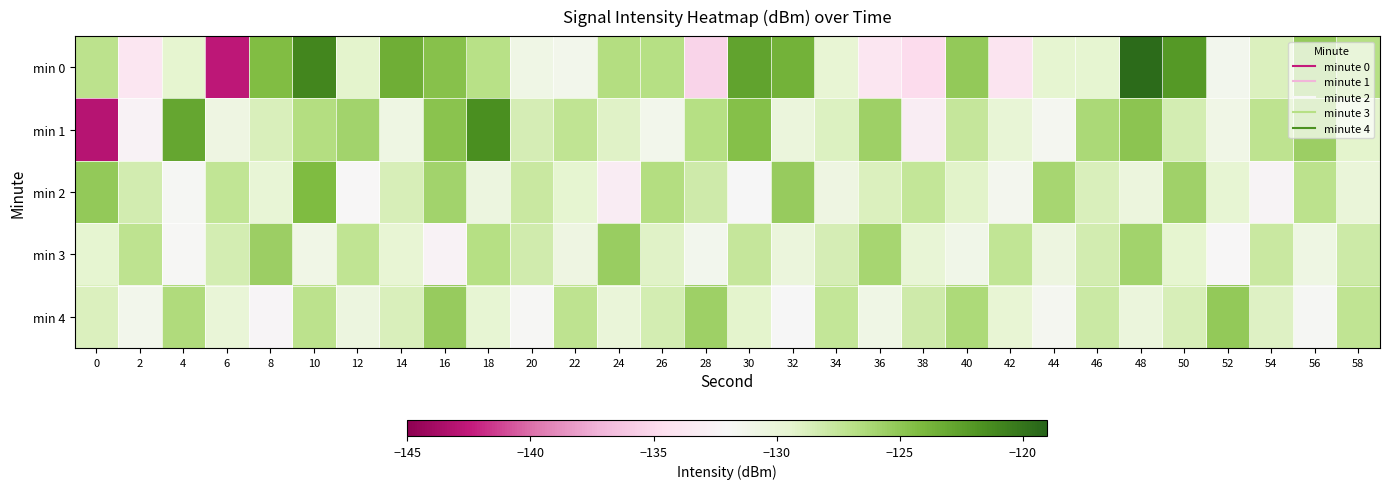

Rank the series at 40 from highest to lowest value.

min 0, min 4, min 1, min 2, min 3